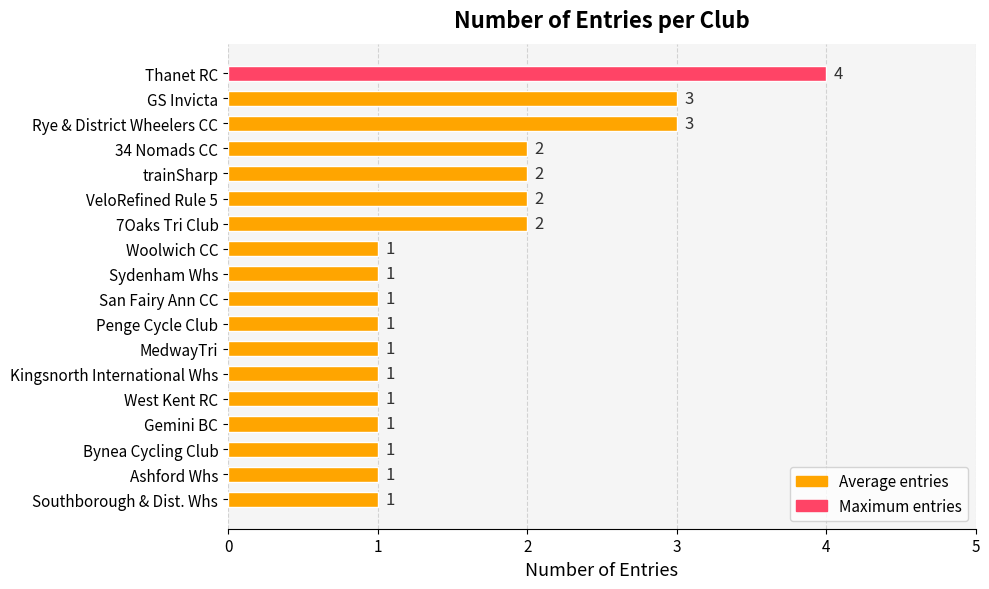

What is the maximum value shown in the chart?

4